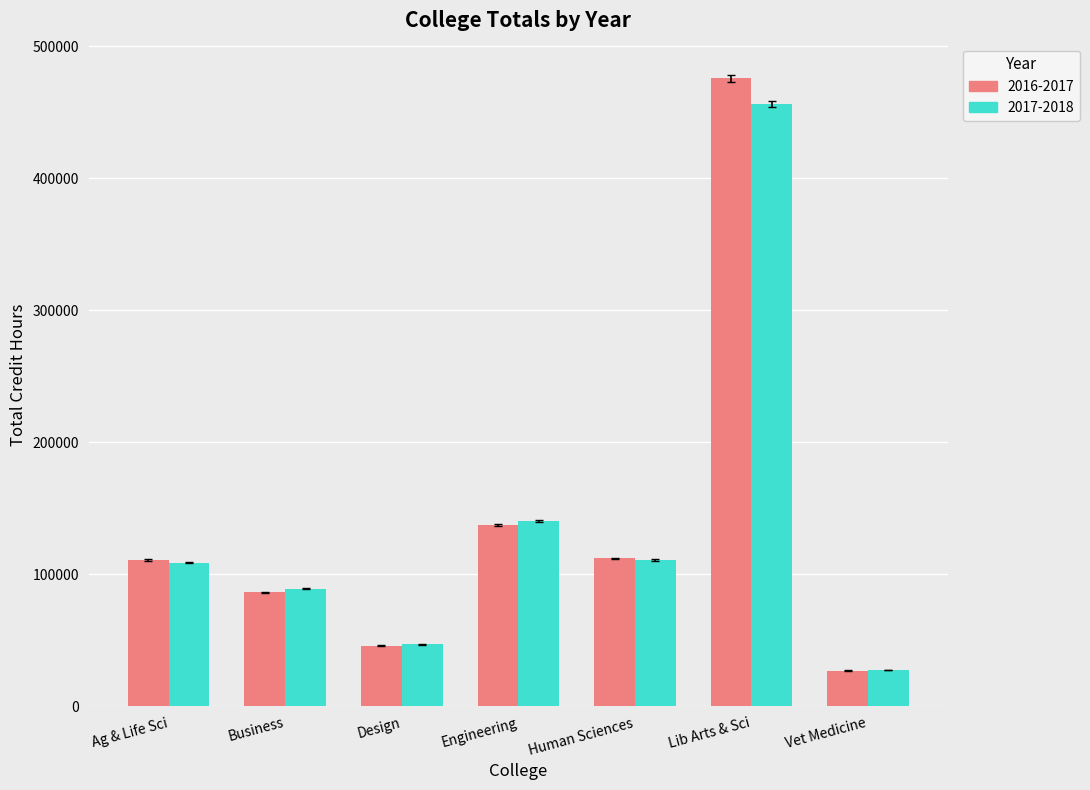

At which category does the chart reach its minimum across all series?

Vet Medicine